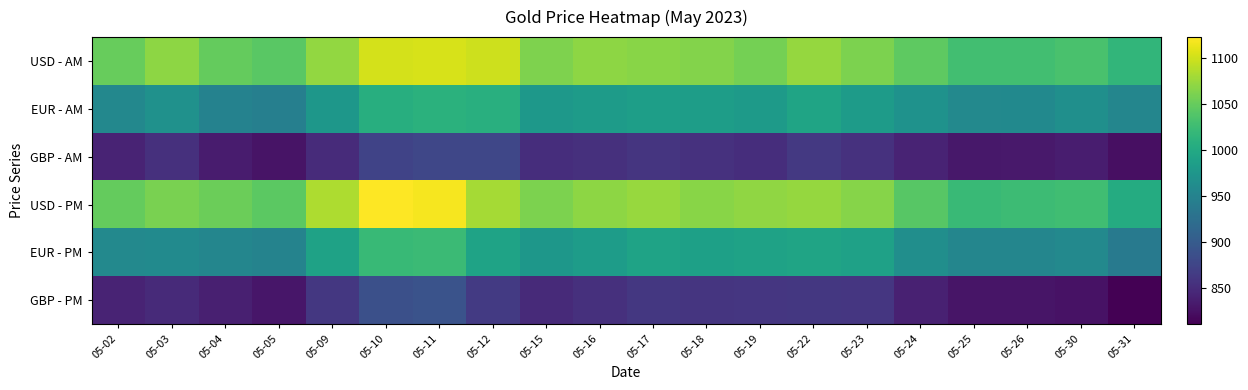

Which series changed the most between 05-26 and 05-31?

USD - PM